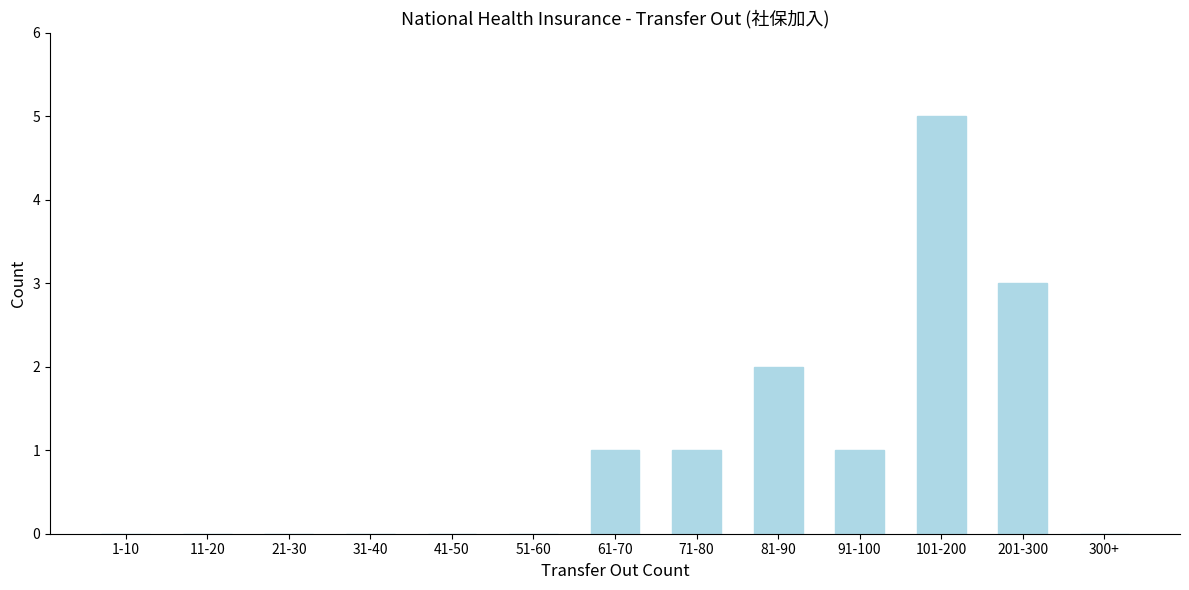

Reading right to left, extract all data points from this chart.

300+=0	201-300=3	101-200=5	91-100=1	81-90=2	71-80=1	61-70=1	51-60=0	41-50=0	31-40=0	21-30=0	11-20=0	1-10=0